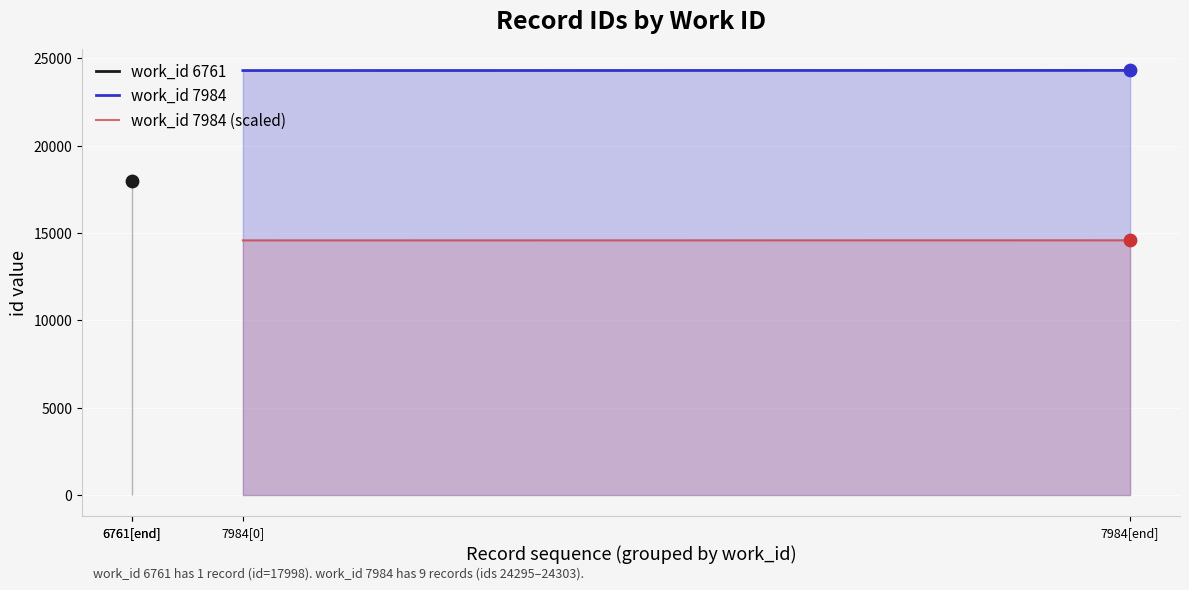

Which series contains the highest Y value?

work_id 7984